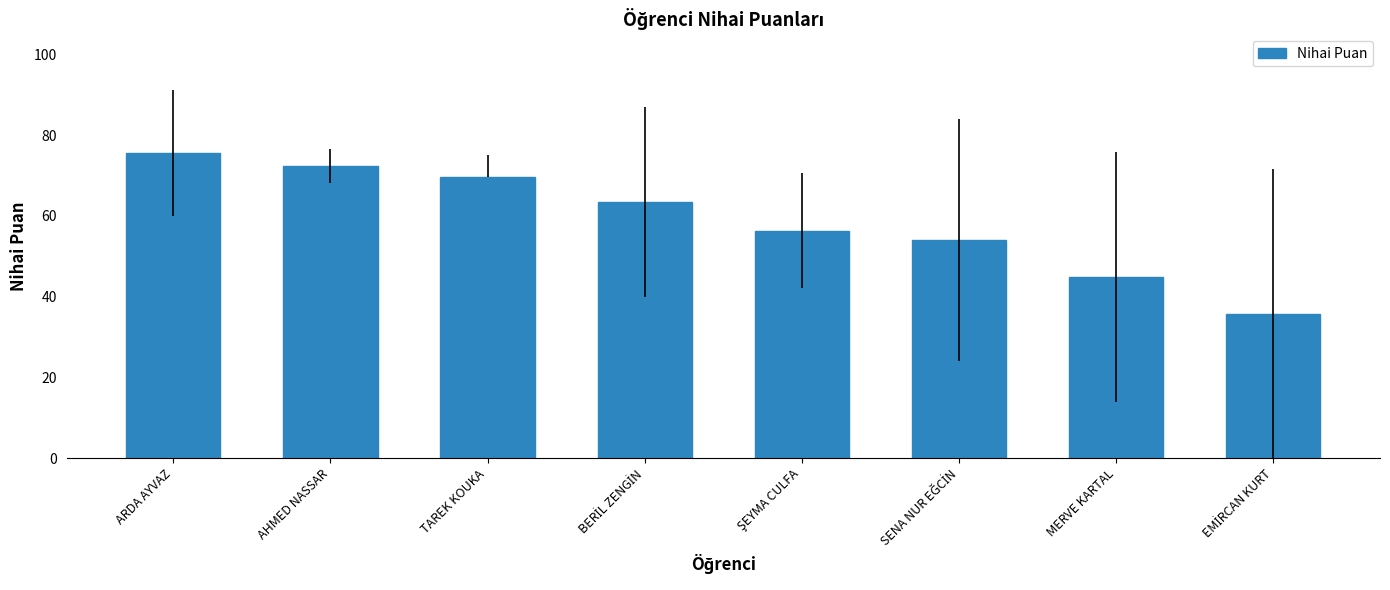

What is the difference between the maximum and minimum values?

39.9